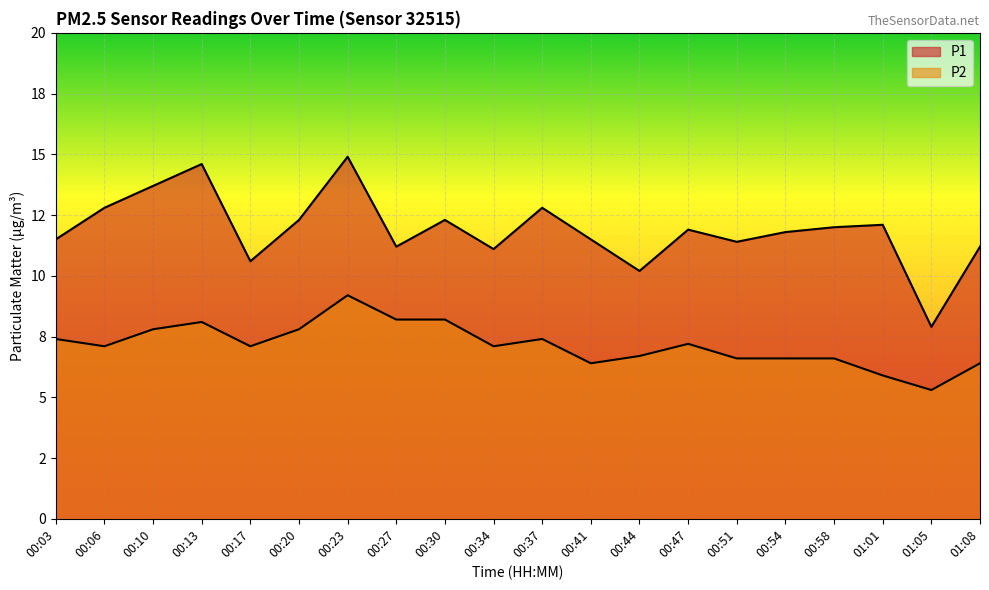

What are all the series names shown in the legend?

P1, P2